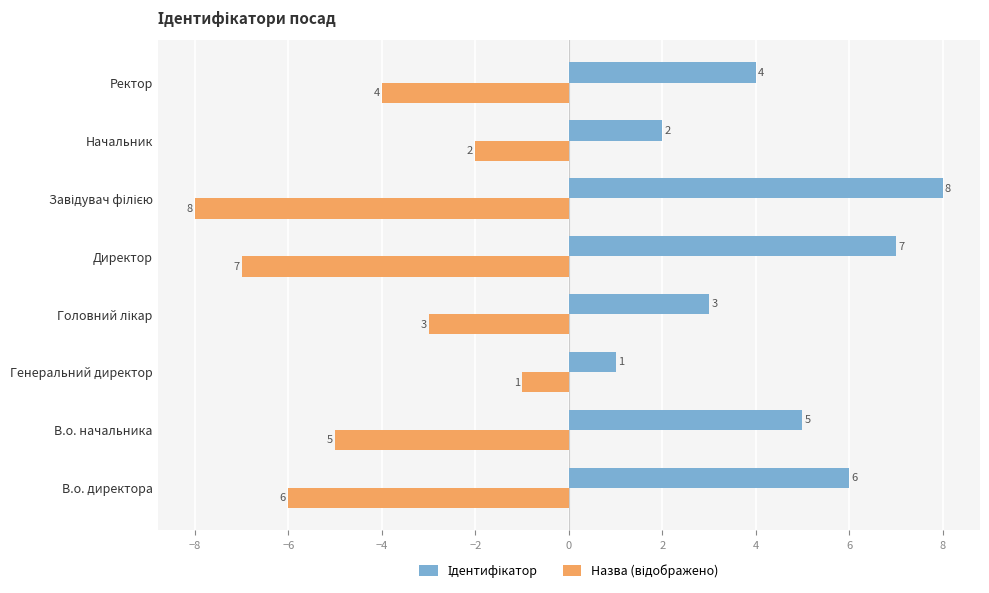

What is the spread (max minus min) of values at Директор?

14